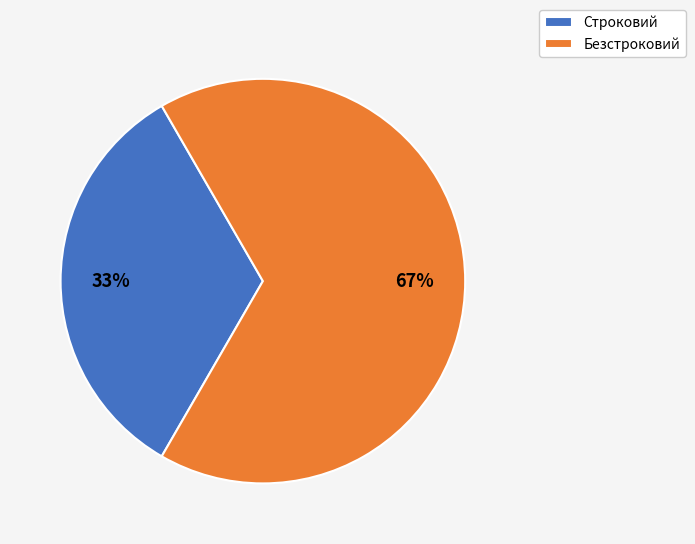

To the nearest percent, what is the average slice percentage?

50%